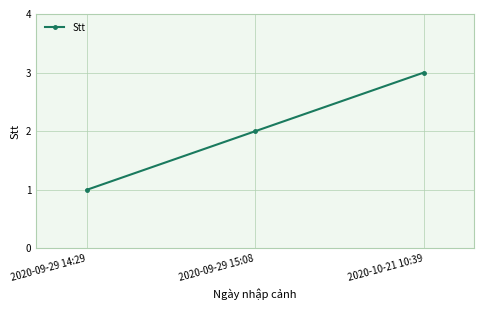

What is the average value?

2